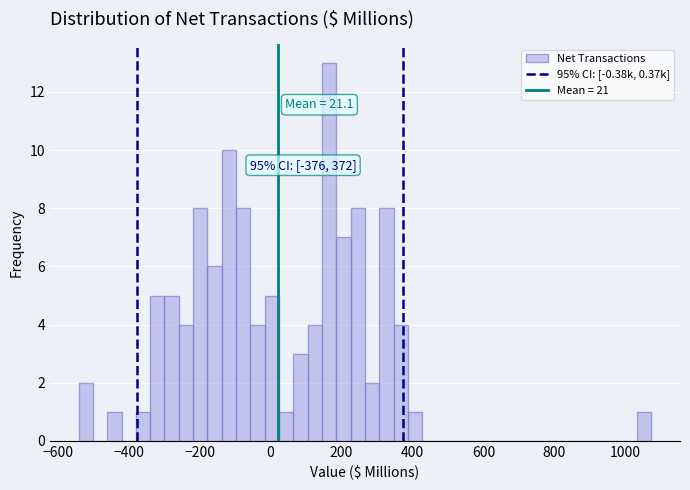

Read against the x-axis, roughly where is the centre of the tallest bar?

160